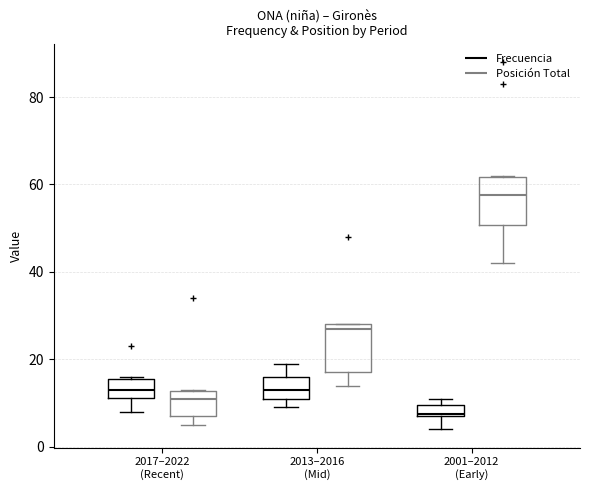

Where is the lower edge of the box for 2001–2012 (Early) (Frecuencia) on the y-axis? The values are not printed on the chart, so give them approximately, as read against the axis.

8